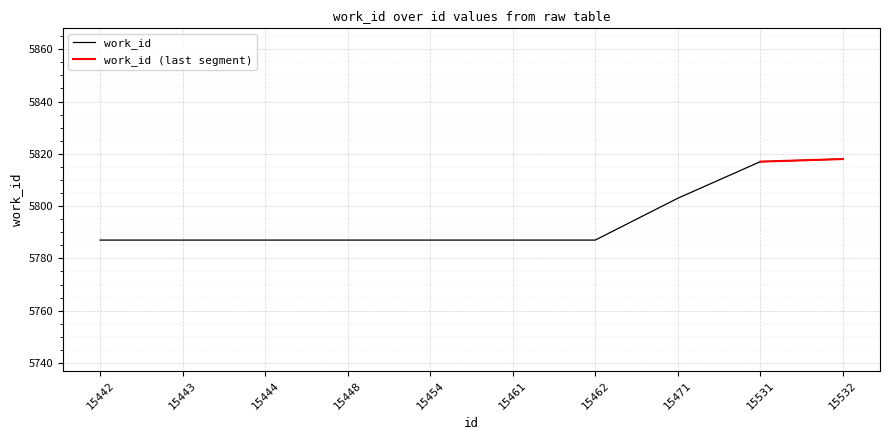

Reading right to left, what are all the values shown in this chart?

15532=5818	15531=5817	15471=5803	15462=5787	15461=5787	15454=5787	15448=5787	15444=5787	15443=5787	15442=5787